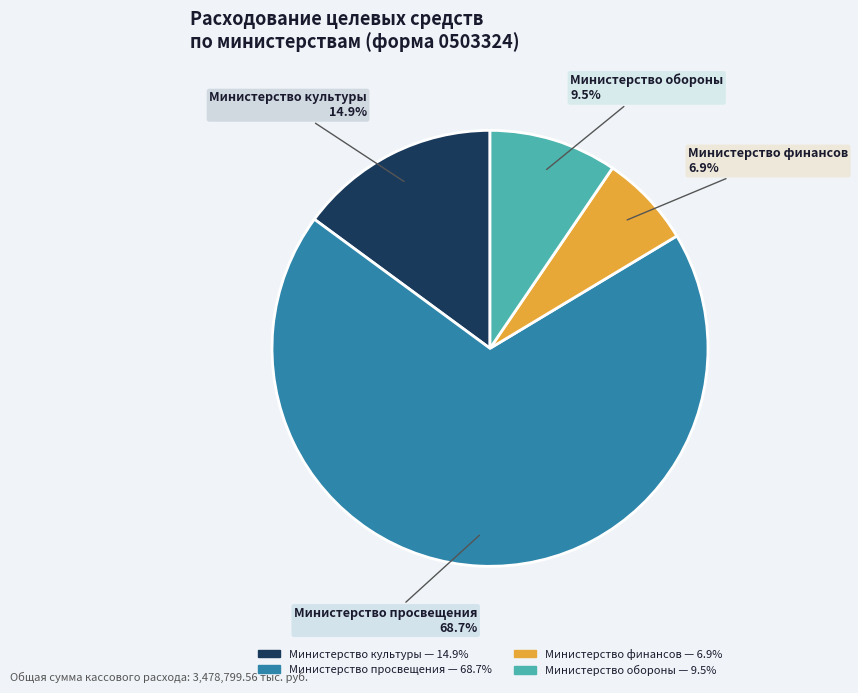

To the nearest percent, what is the average slice percentage?

25%